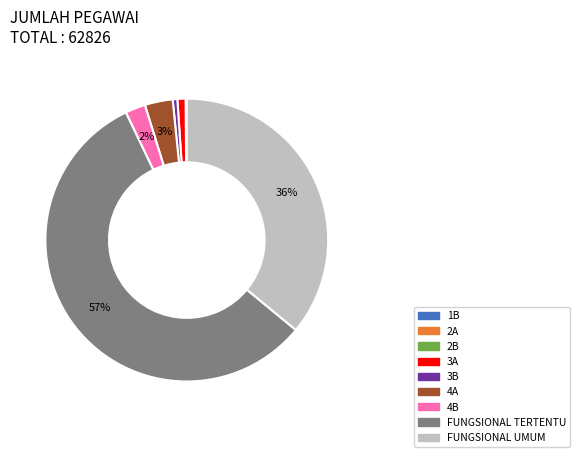

The 3A slice represents 13% of the pie. True or false?

False